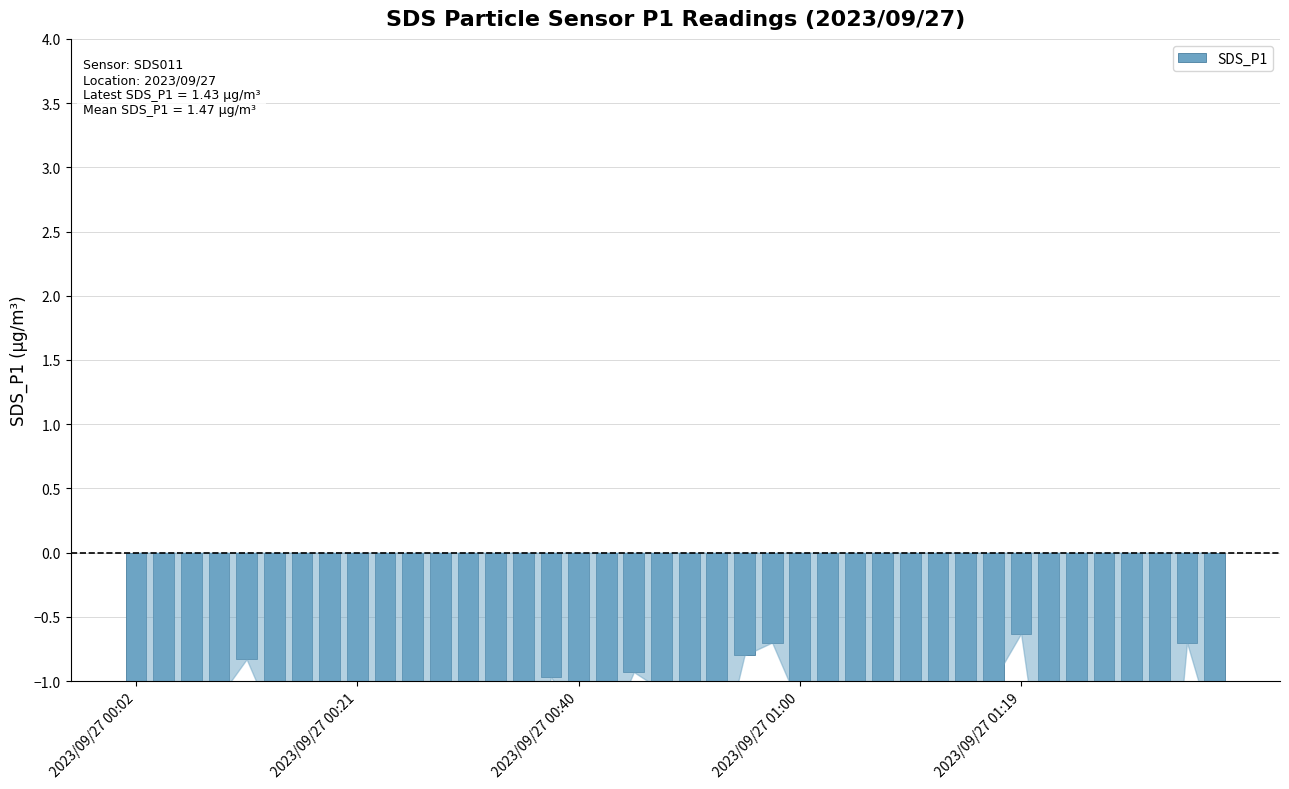

List the labels in order of value, largest first.

32, 23, 38, 22, 2023/09/27 01:19, 18, 15, 31, 34, 19, 29, 2023/09/27 01:00, 28, 35, 24, 27, 11, 16, 20, 2023/09/27 00:40, 5, 25, 17, 39, 26, 8, 6, 9, 30, 21, 2023/09/27 00:02, 10, 2023/09/27 00:21, 33, 13, 14, 7, 36, 37, 12